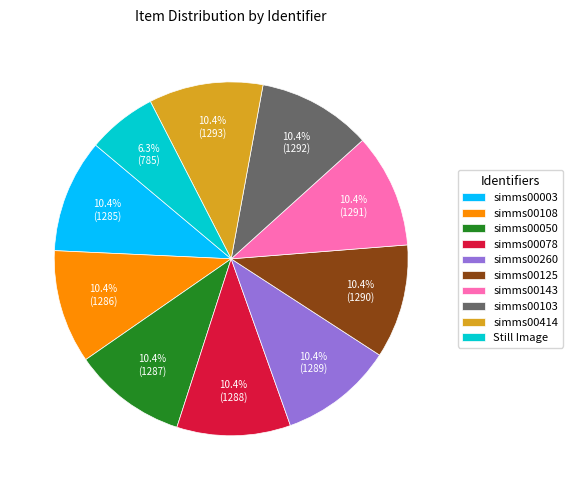

What is the ratio of the value at simms00108 to the value at simms00143?

1.0